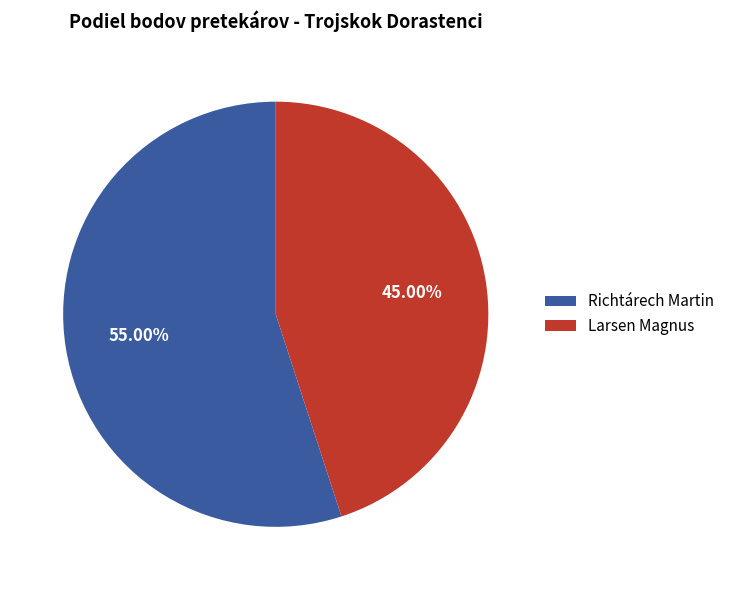

What percentage is NOT represented by Larsen Magnus?

55.0%